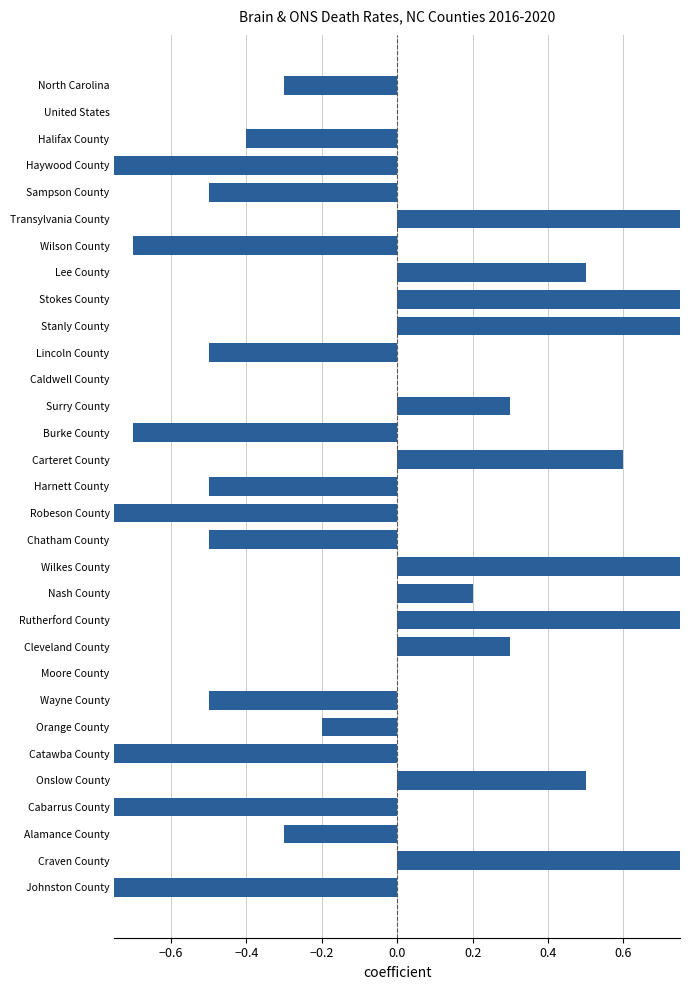

Reading right to left, transcribe all the data shown in this chart.

-0.8	1.5	-0.3	-1.0	0.5	-0.9	-0.2	-0.5	0.0	0.3	1.3	0.2	0.8	-0.5	-0.9	-0.5	0.6	-0.7	0.3	0.0	-0.5	0.8	1.4	0.5	-0.7	2.2	-0.5	-1.4	-0.4	0.0	-0.3